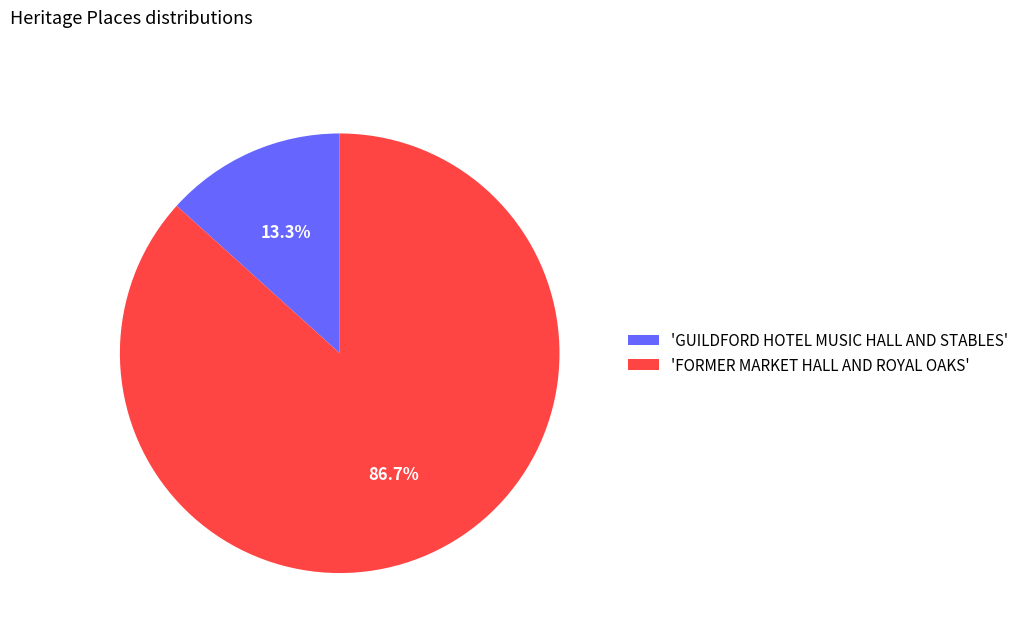

Between 'FORMER MARKET HALL AND ROYAL OAKS' and 'GUILDFORD HOTEL MUSIC HALL AND STABLES', which is larger?

'FORMER MARKET HALL AND ROYAL OAKS'